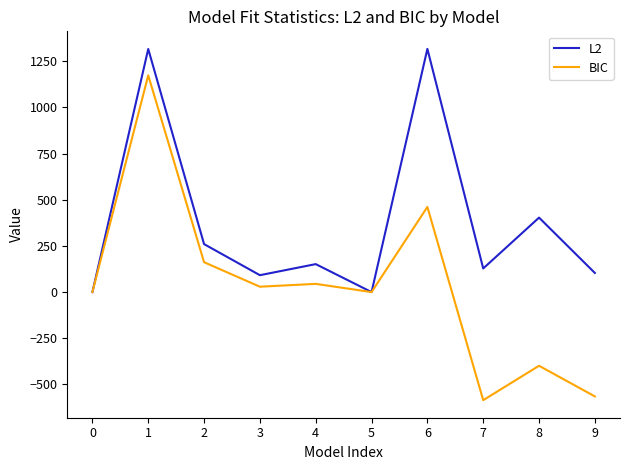

The value of BIC at 9 is -564.8. True or false?

True